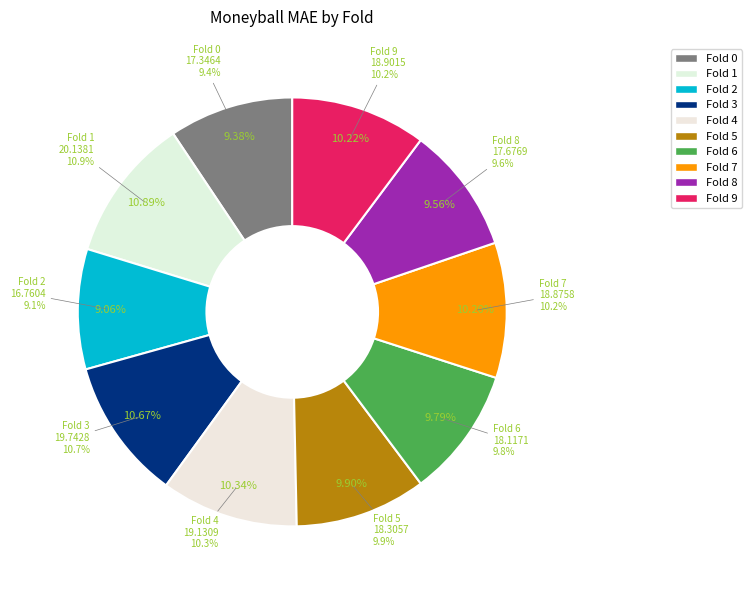

How many slices are in this pie chart?

10